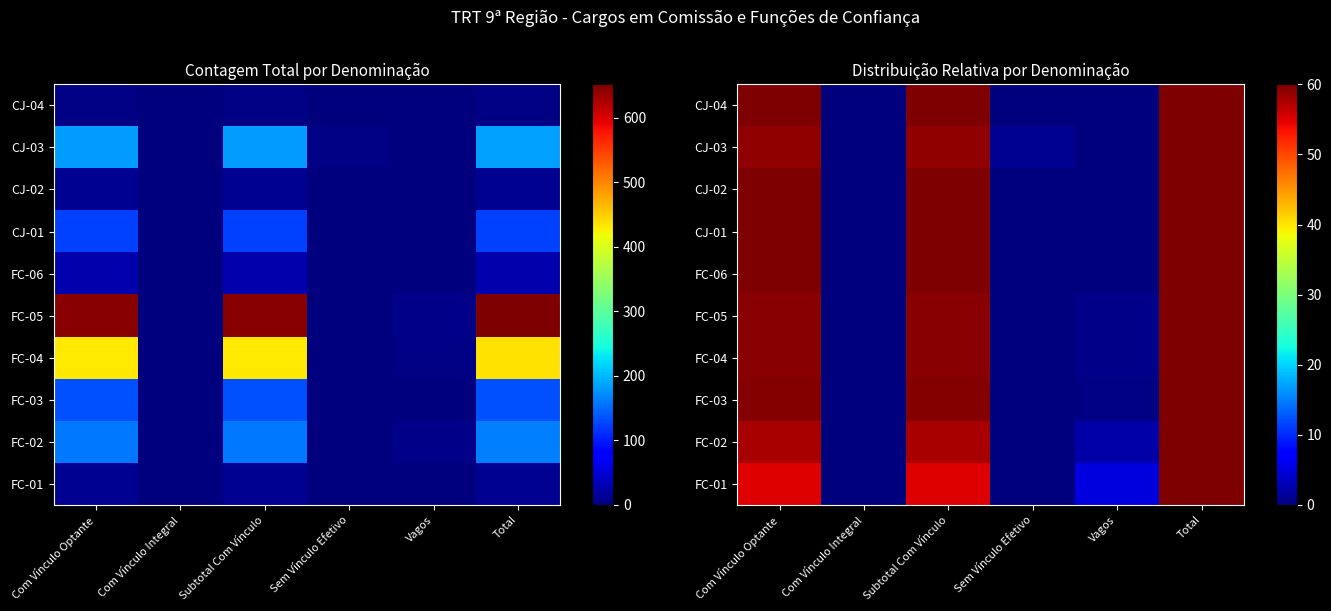

Rank the categories by FC-06 value from highest to lowest.

Com Vínculo Optante, Subtotal Com Vínculo, Total, Com Vínculo Integral, Sem Vínculo Efetivo, Vagos